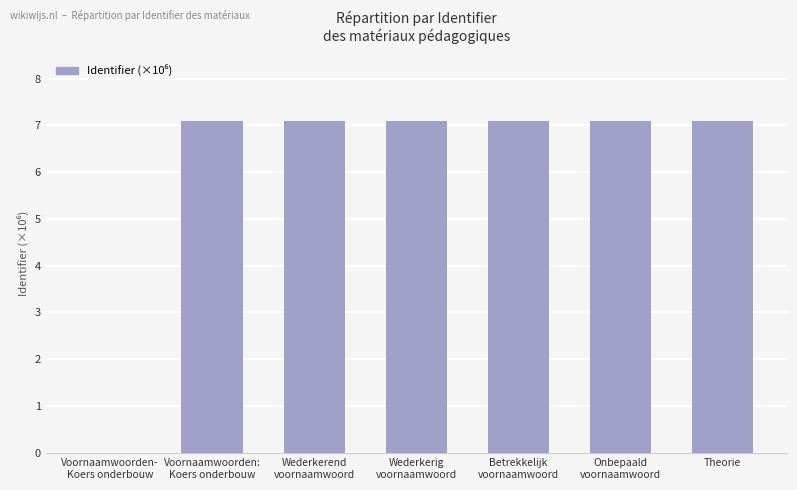

What is the sum of the values at Voornaamwoorden:
Koers onderbouw and Betrekkelijk
voornaamwoord?

14.2